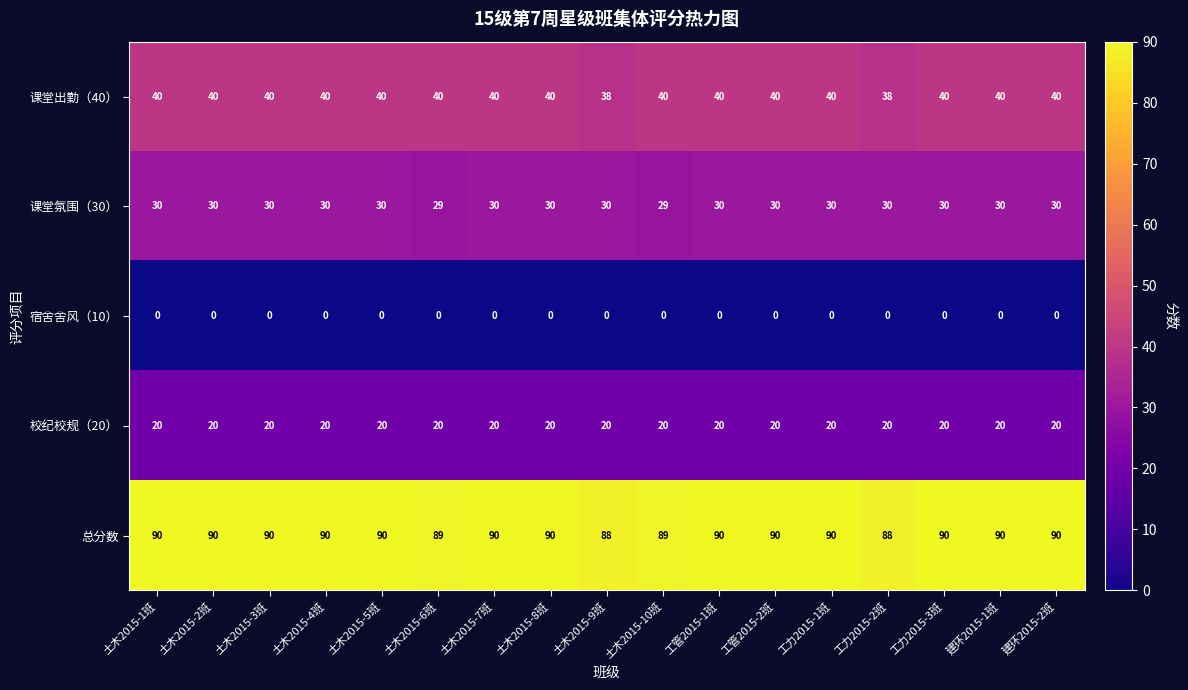

The 总分数 series shows 90 at 工管2015-1班. True or false?

True